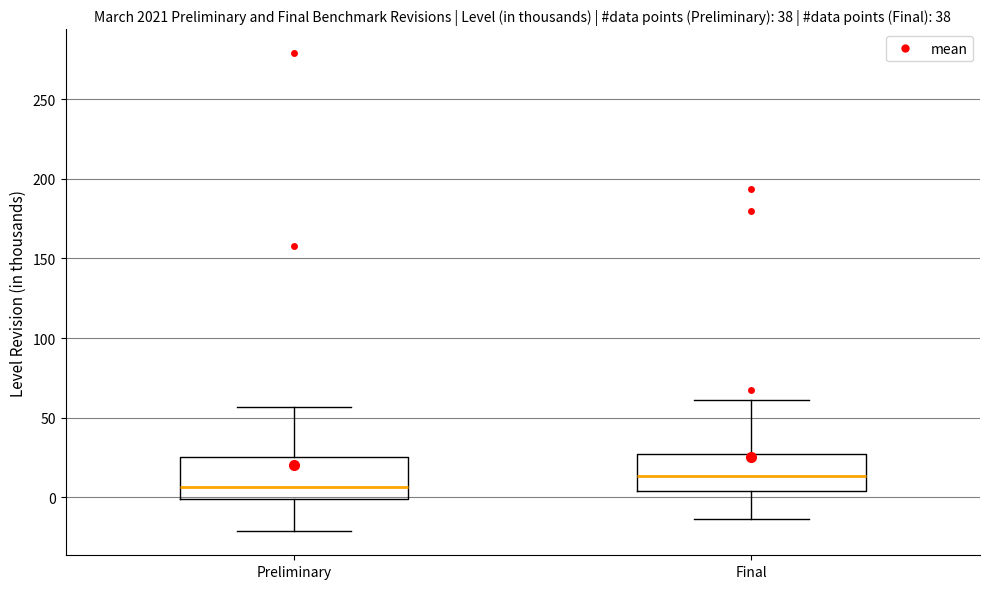

Where does the median line of the box for Final sit on the y-axis? The values are not printed on the chart, so give them approximately, as read against the axis.

15